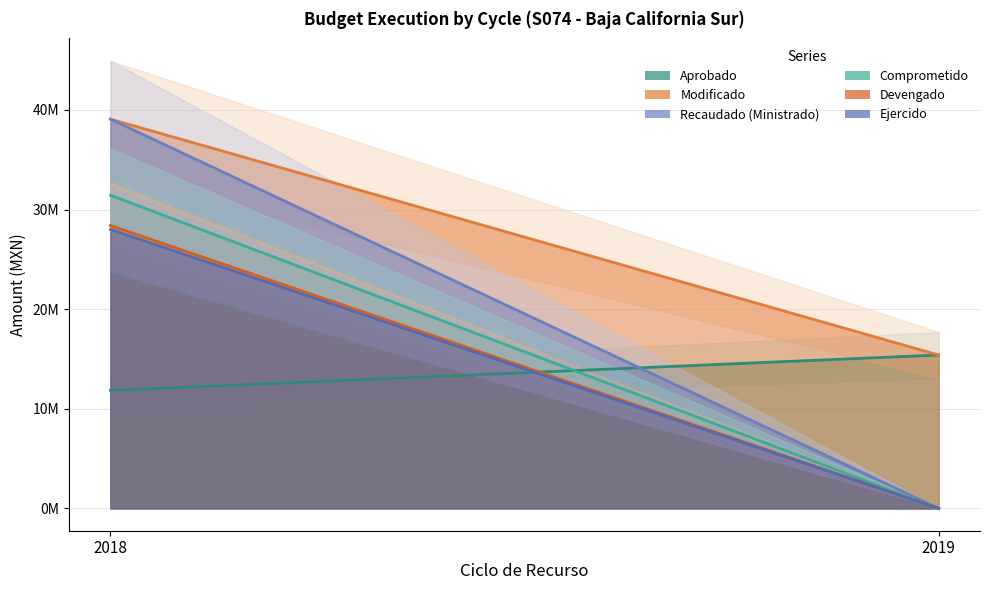

What is the spread (max minus min) of values at 2018?

27228500.3